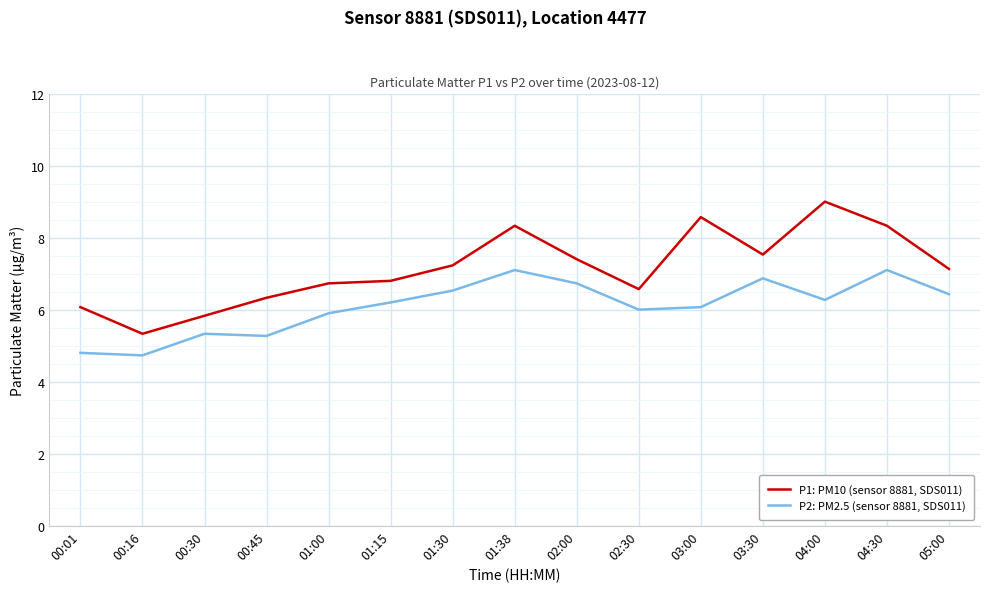

Count the number of data series in this chart.

2